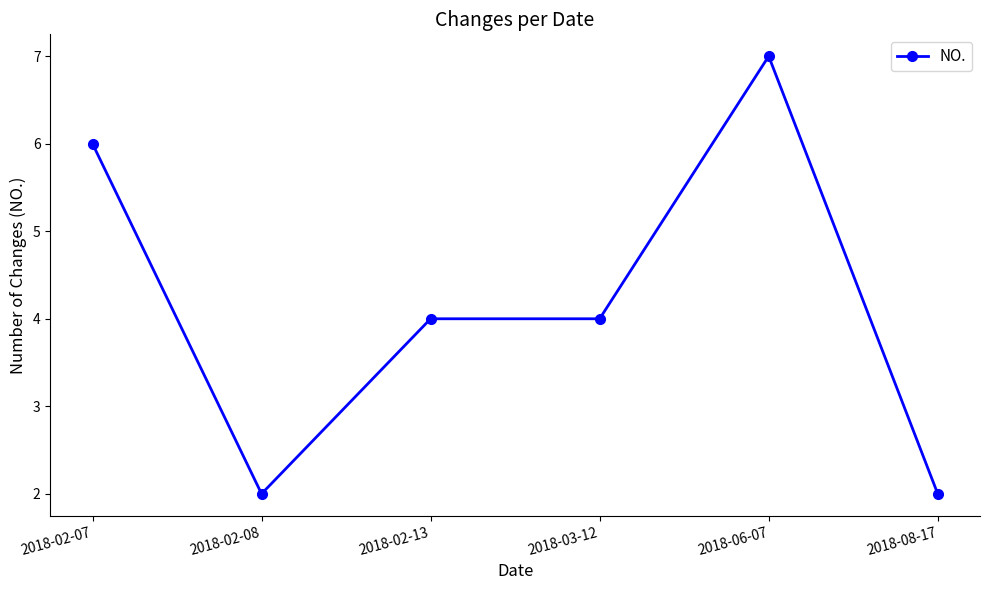

Where is the first local minimum?

2018-02-08